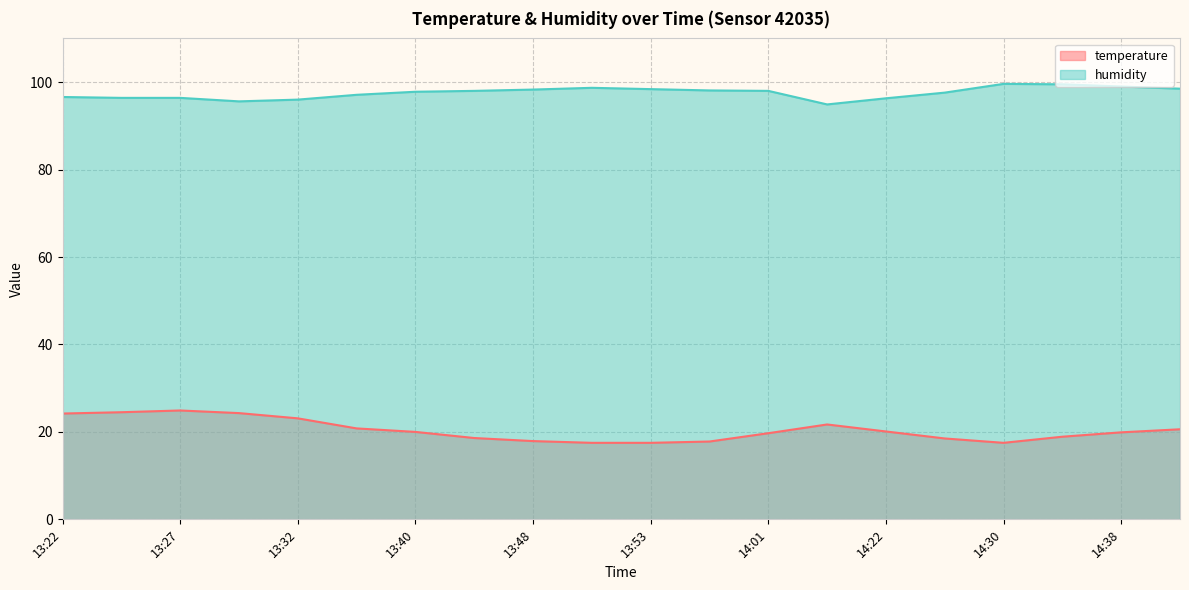

Which label corresponds to the largest value in the chart?

14:30